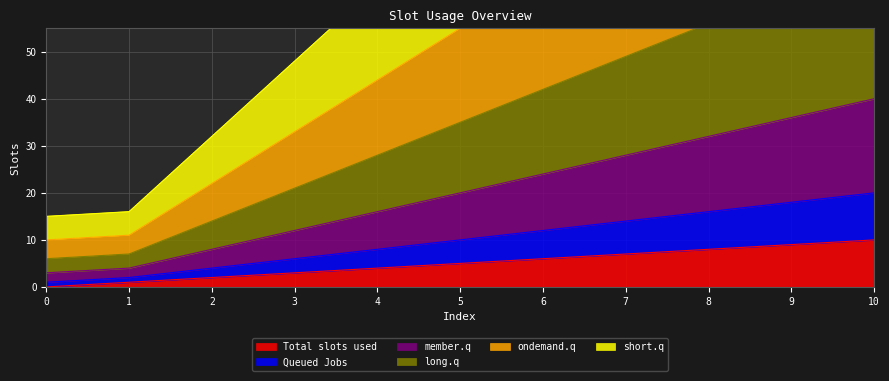

True or false: ondemand.q and member.q intersect in this chart.

False